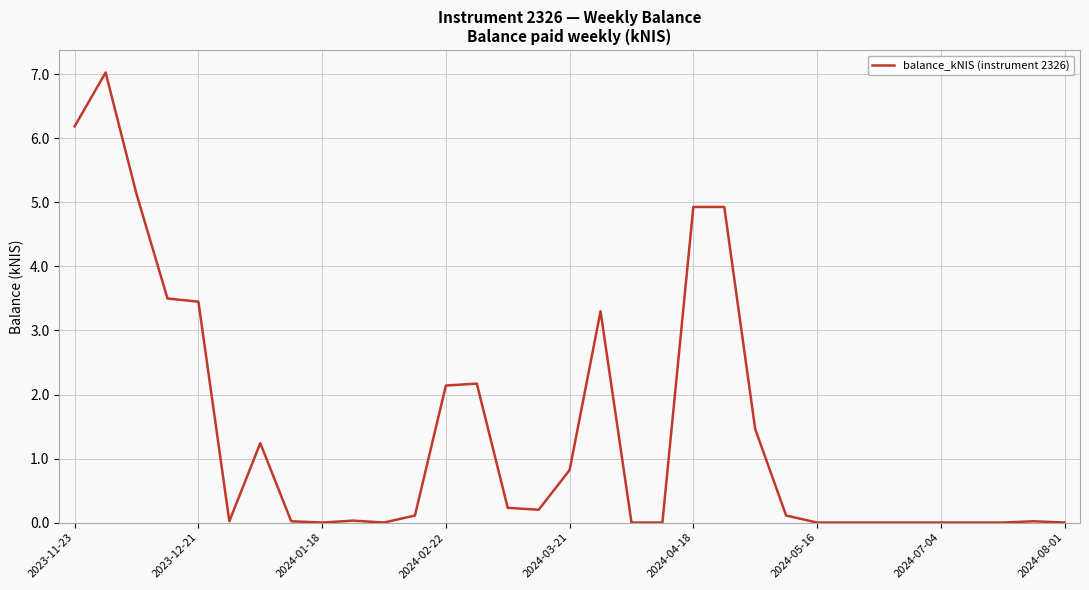

What is the difference between the second highest and second lowest values?

6.2